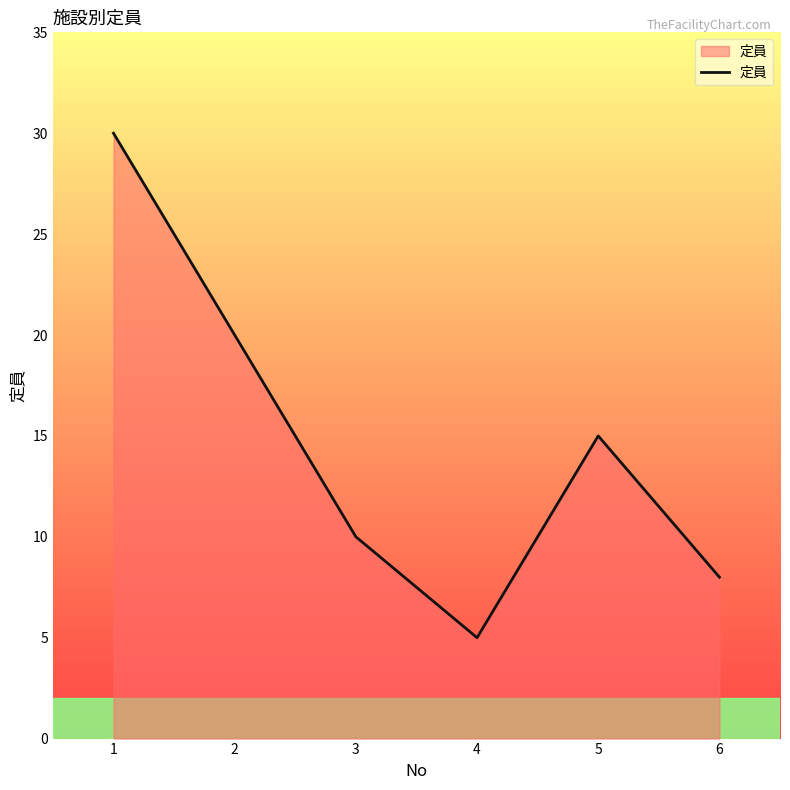

Reading left to right, what are all the values shown in this chart?

1=30	2=20	3=10	4=5	5=15	6=8